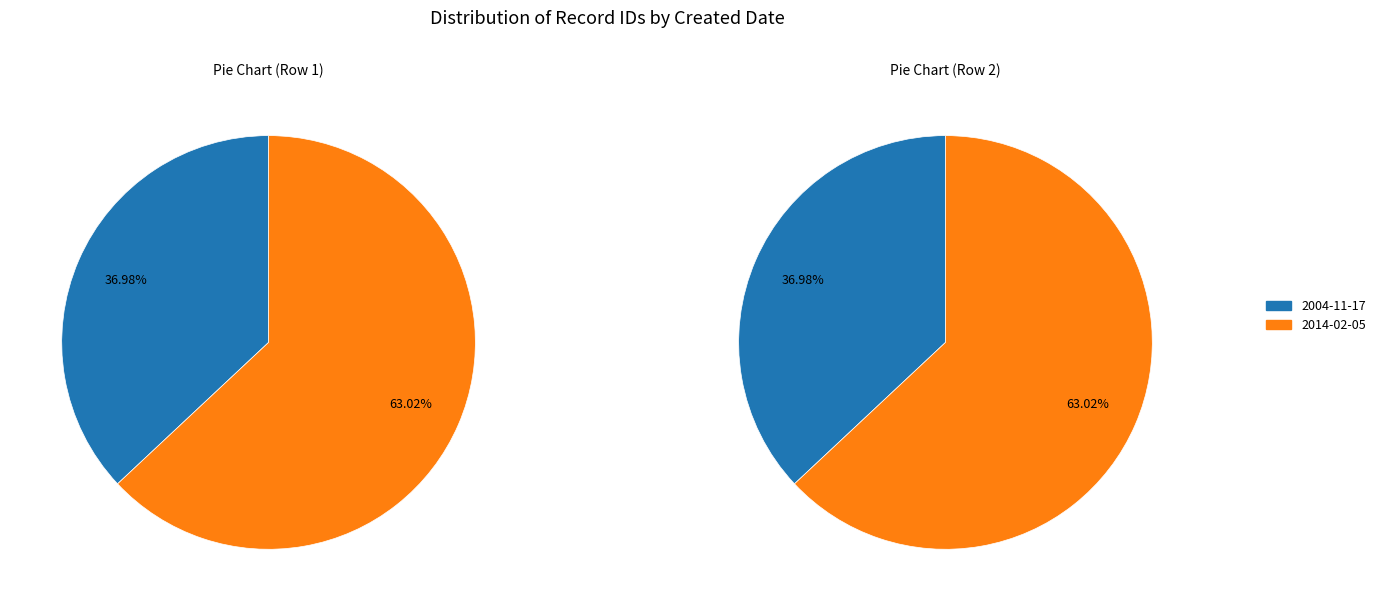

Rank the categories by value from highest to lowest.

2014-02-05, 2004-11-17